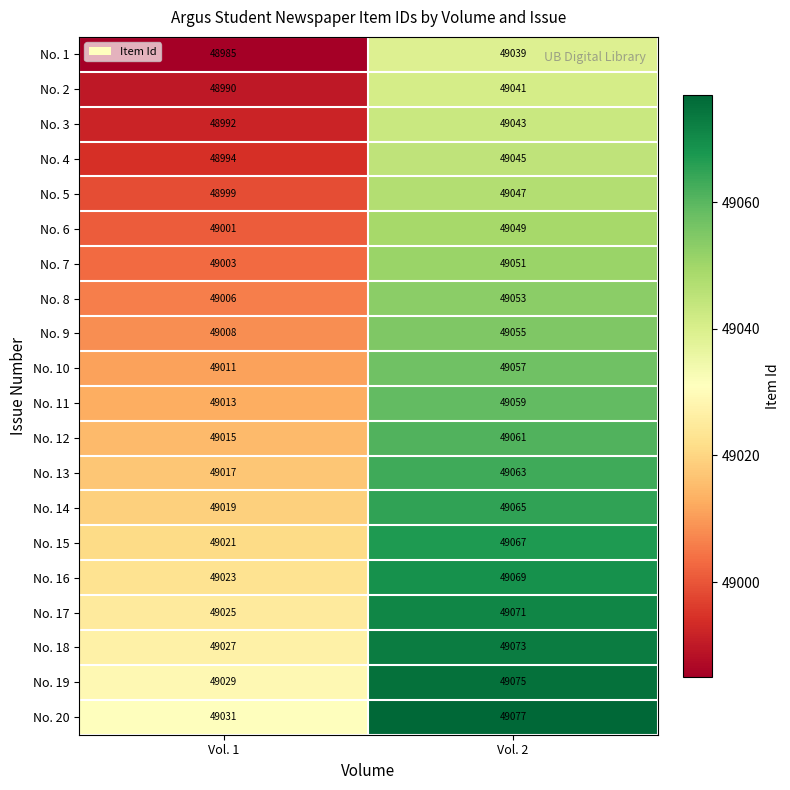

What is the maximum value shown in the chart?

49077